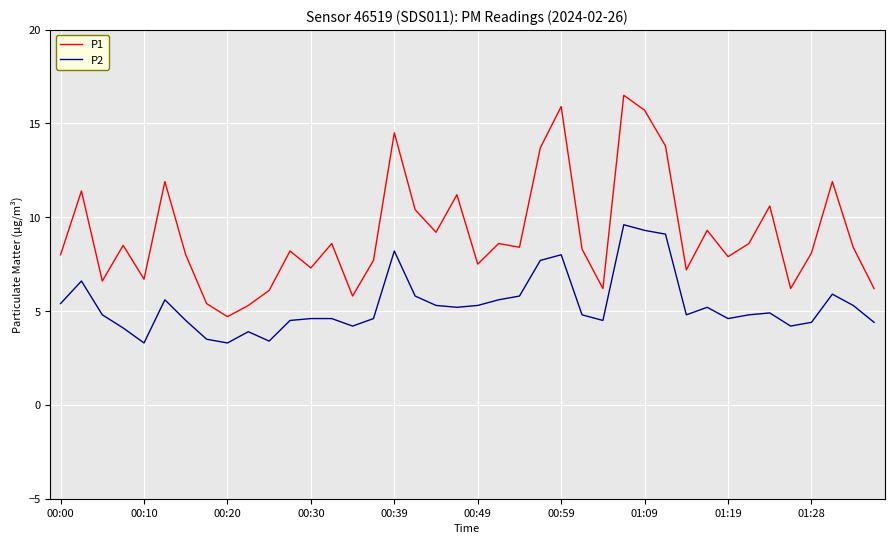

Which series has the widest spread of values?

P1